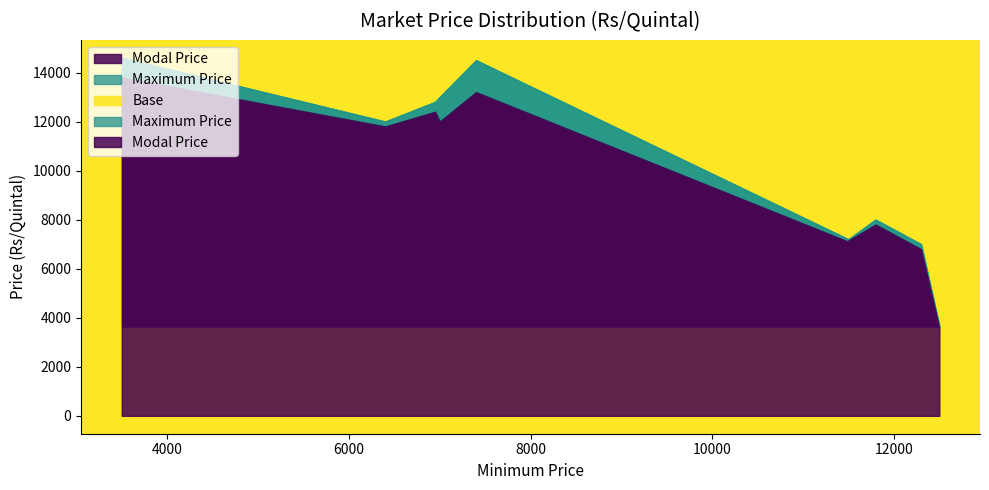

List the series in order of their overall mean, lowest first.

Modal Price, Maximum Price